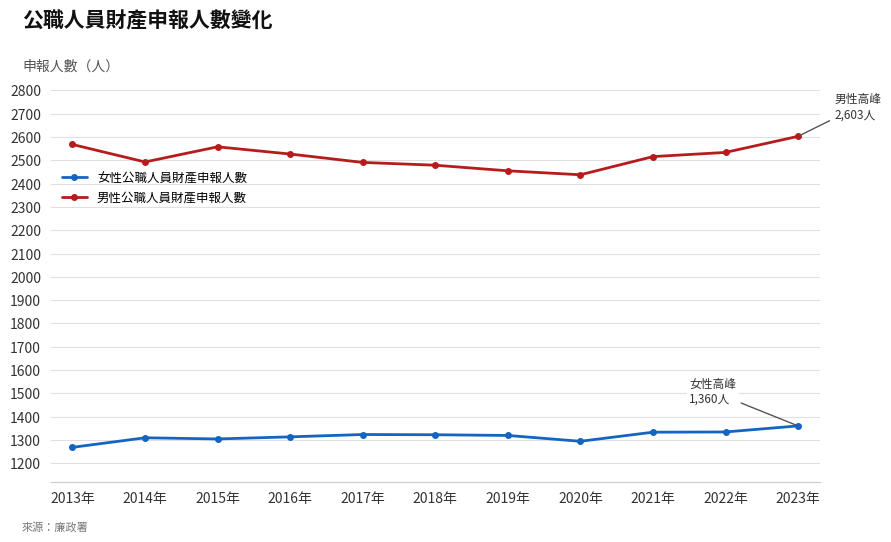

At how many categories does at least one series exceed 1559?

11